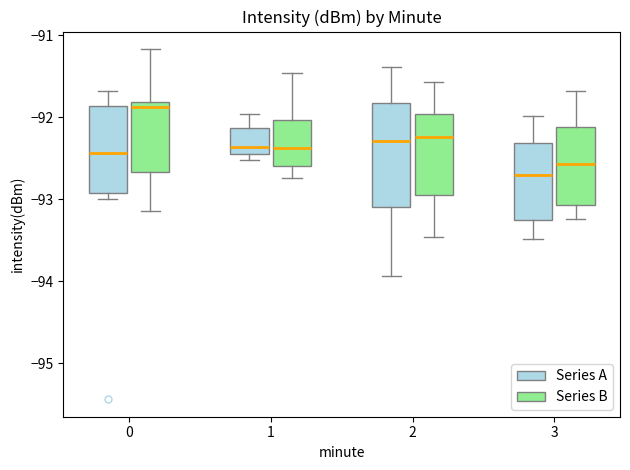

Reading left to right, transcribe this box plot: for each box, give where its median line is, the range the box spans, and where its two whiskers end, as read against the y-axis. The values are not printed on the chart, so give them approximately, as read against the axis.

0 (Series A): median -92.4, box -92.9 to -91.9, whiskers -93.0 to -91.7
0 (Series B): median -91.9, box -92.7 to -91.8, whiskers -93.1 to -91.2
1 (Series A): median -92.4 (just above the box's lower edge), box -92.4 to -92.1, whiskers -92.5 to -92.0
1 (Series B): median -92.4, box -92.6 to -92.0, whiskers -92.7 to -91.5
2 (Series A): median -92.3, box -93.1 to -91.8, whiskers -93.9 to -91.4
2 (Series B): median -92.2, box -93.0 to -92.0, whiskers -93.5 to -91.6
3 (Series A): median -92.7, box -93.3 to -92.3, whiskers -93.5 to -92.0
3 (Series B): median -92.6, box -93.1 to -92.1, whiskers -93.2 to -91.7